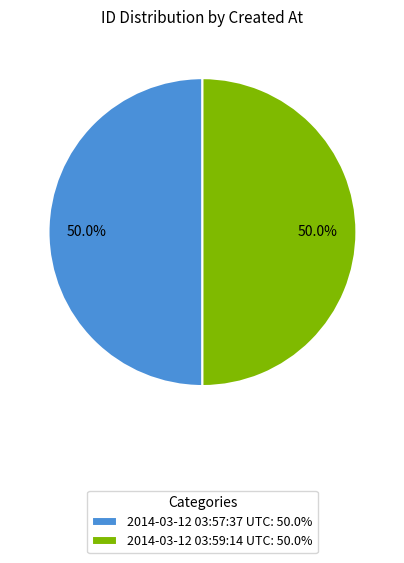

To the nearest percent, what is the average slice percentage?

50%